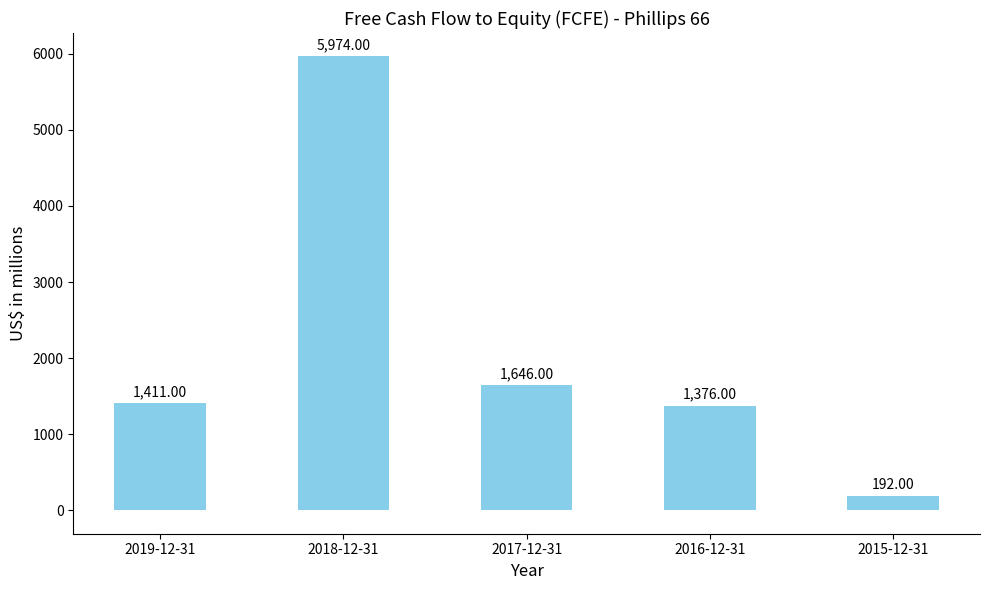

What is the sum of the values at 2017-12-31 and 2016-12-31?

3022